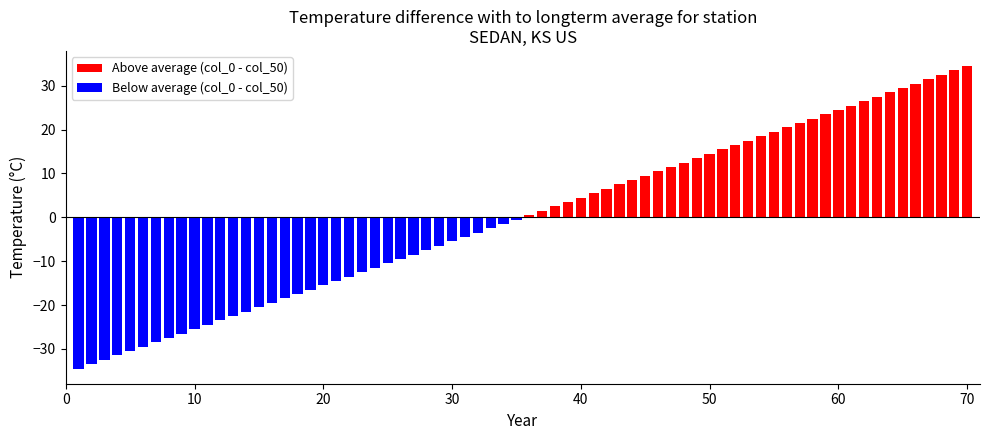

How many values in the Above average (col_0 - col_50) series exceed 17?

18